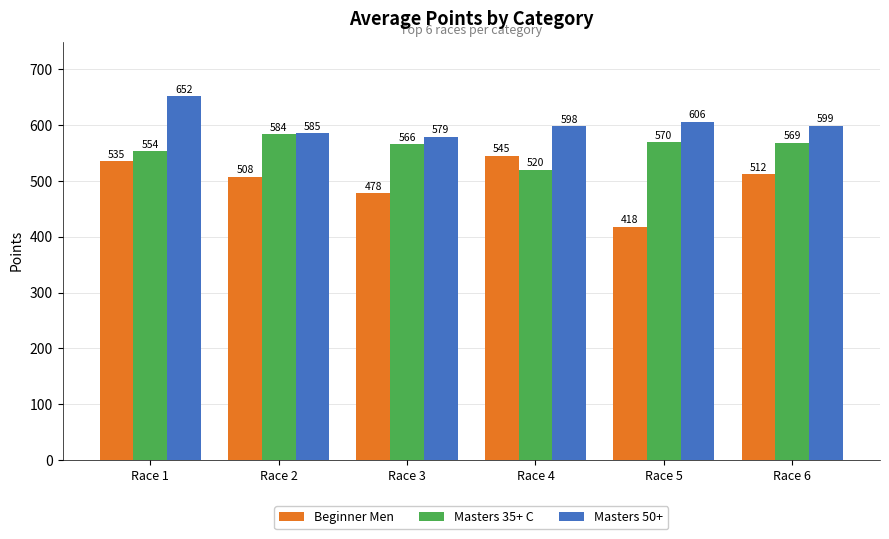

The Masters 50+ series shows 579.0 at Race 3. True or false?

True